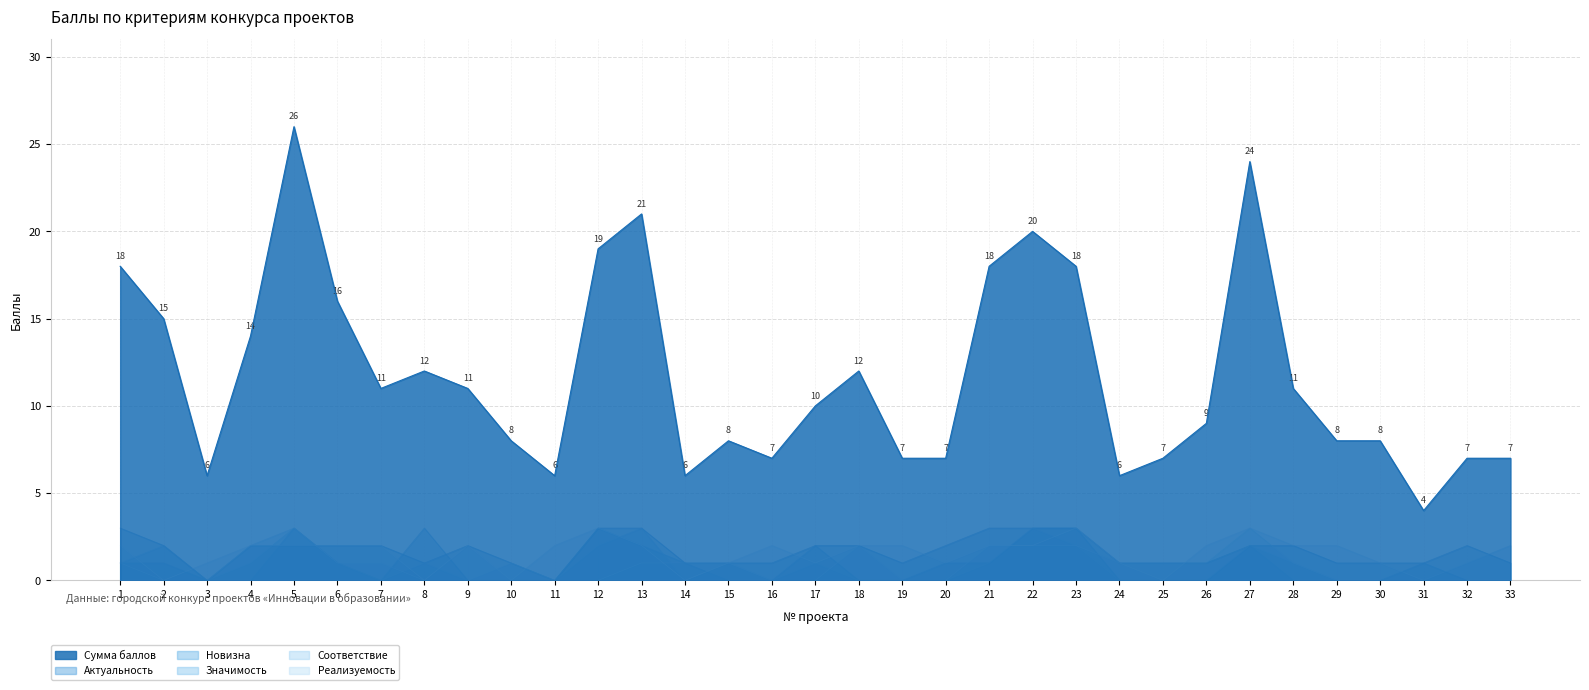

How many lines are shown in the chart?

6